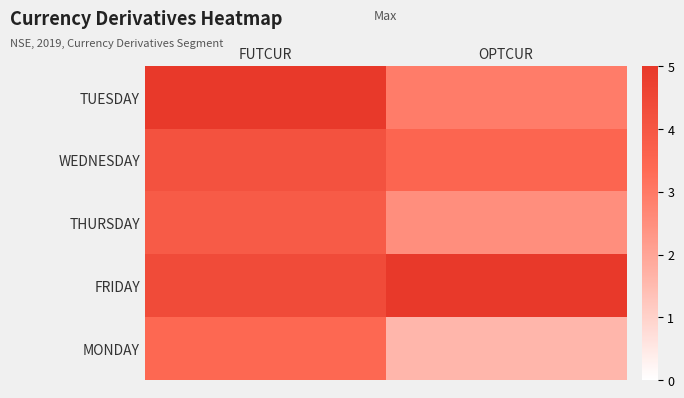

What is the total value across all series at OPTCUR?

15.5